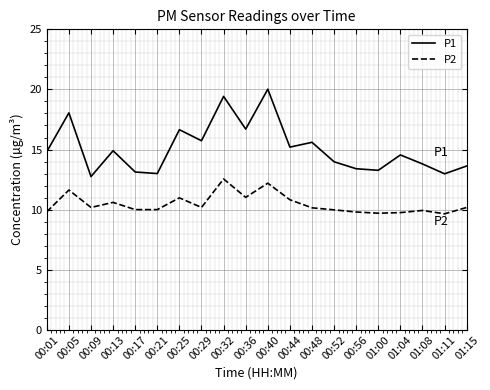

What position from the right is 00:48?

8